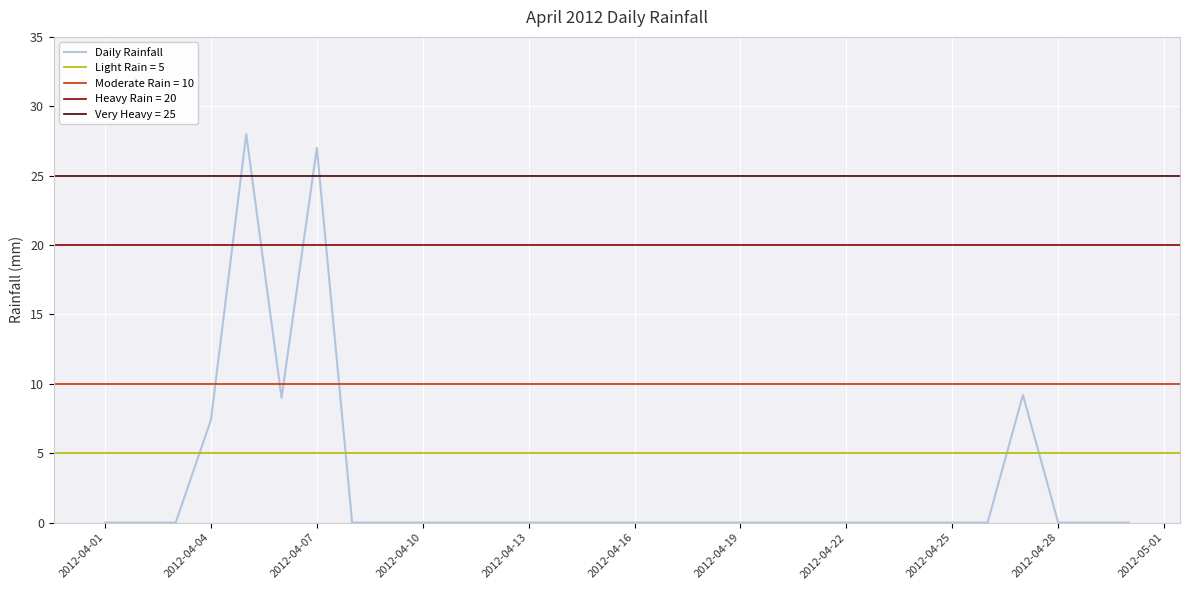

The Daily Rainfall series shows 16.2 at 2012-04-19. True or false?

False